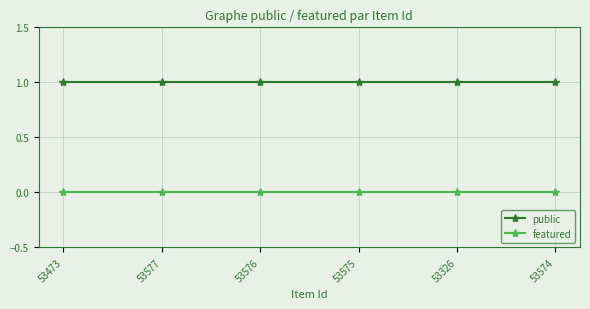

Reading left to right, transcribe all the data shown in this chart.

public: 53473=1	53577=1	53576=1	53575=1	53326=1	53574=1
featured: 53473=0	53577=0	53576=0	53575=0	53326=0	53574=0